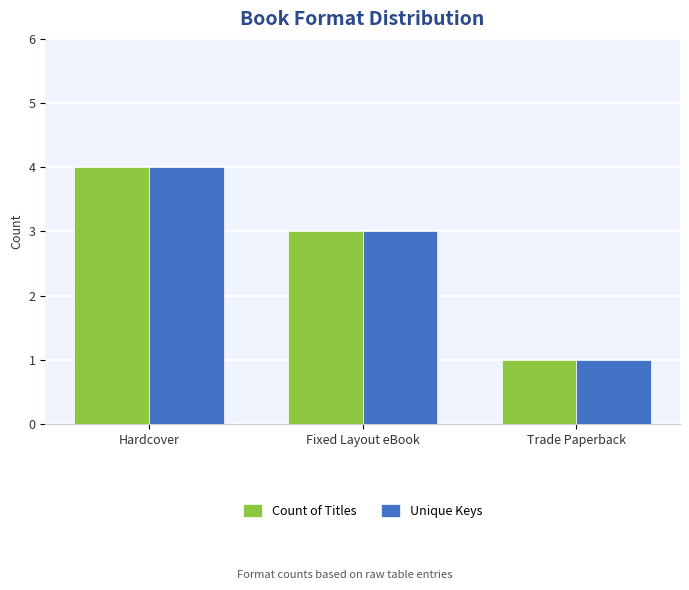

At how many categories does at least one series exceed 2?

2